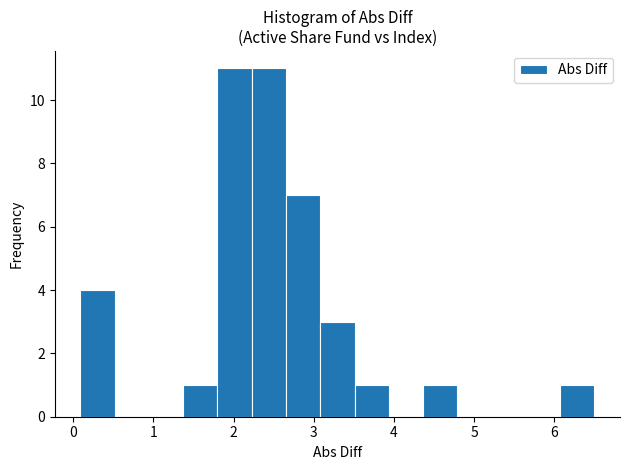

How tall is the bar that spans 0.1 to 0.5 on the x-axis? Neither the bar edges nor the heights are printed on the chart, so give them approximately, as read against the axes.

4